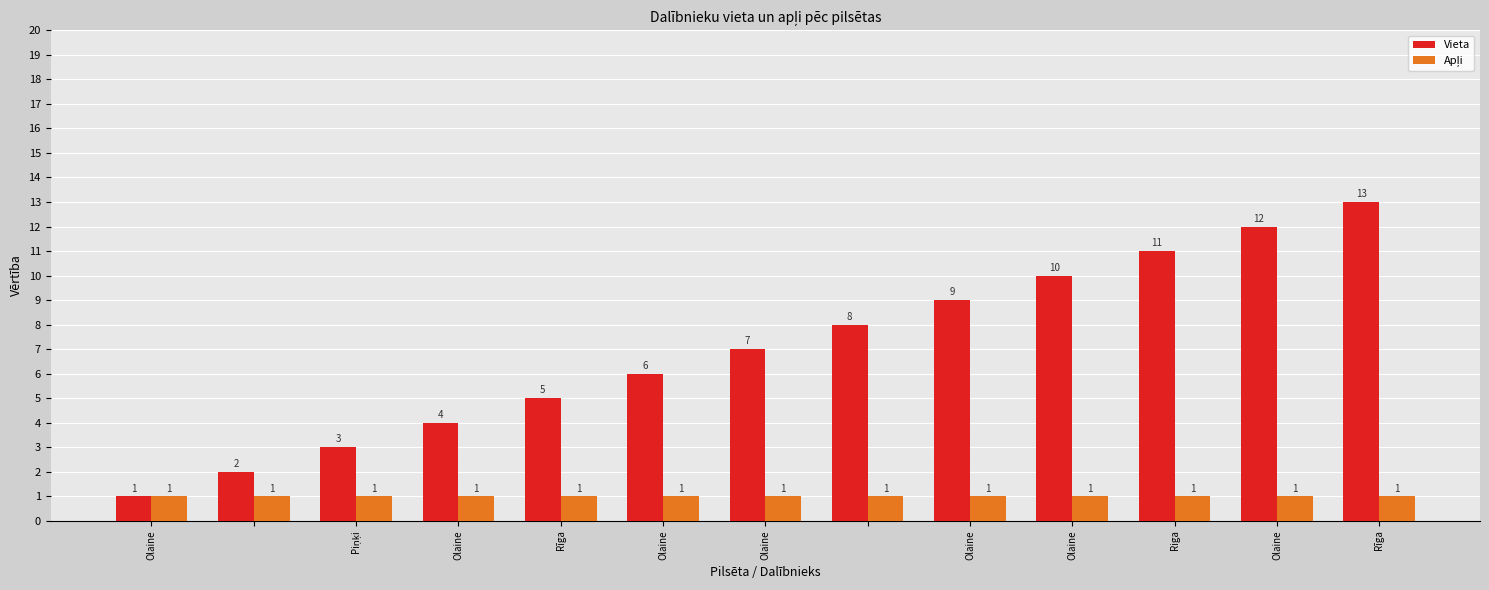

Which series has the largest range (max minus min)?

Vieta